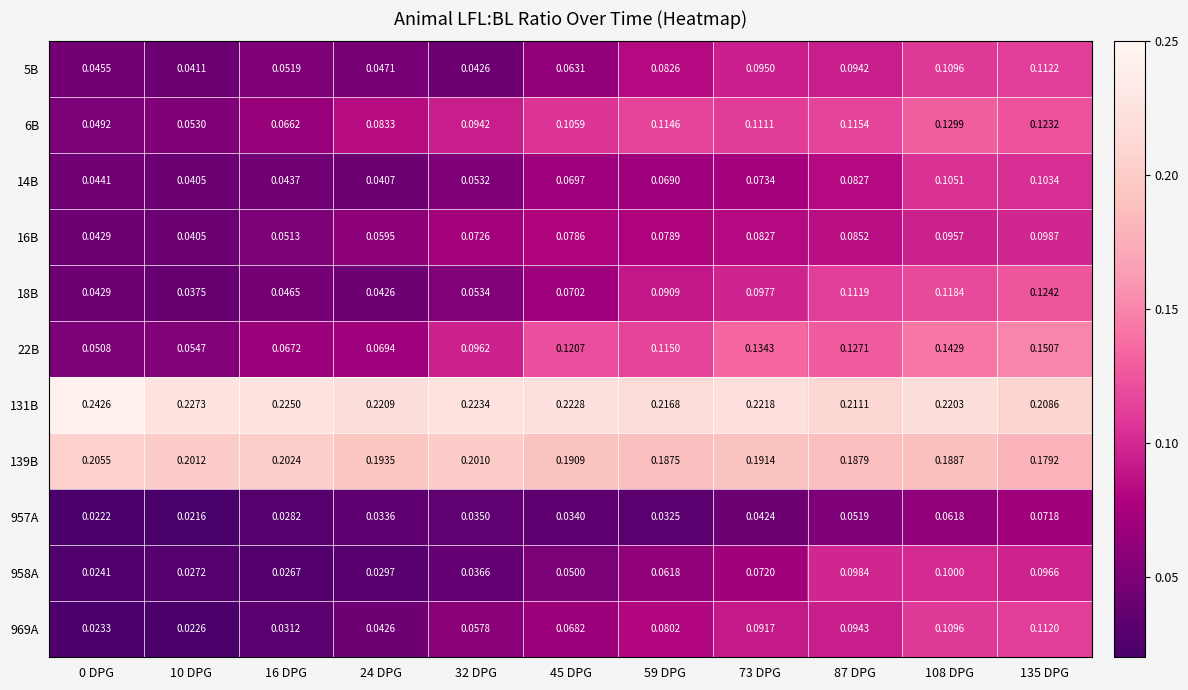

At how many categories does at least one series exceed 0?

11